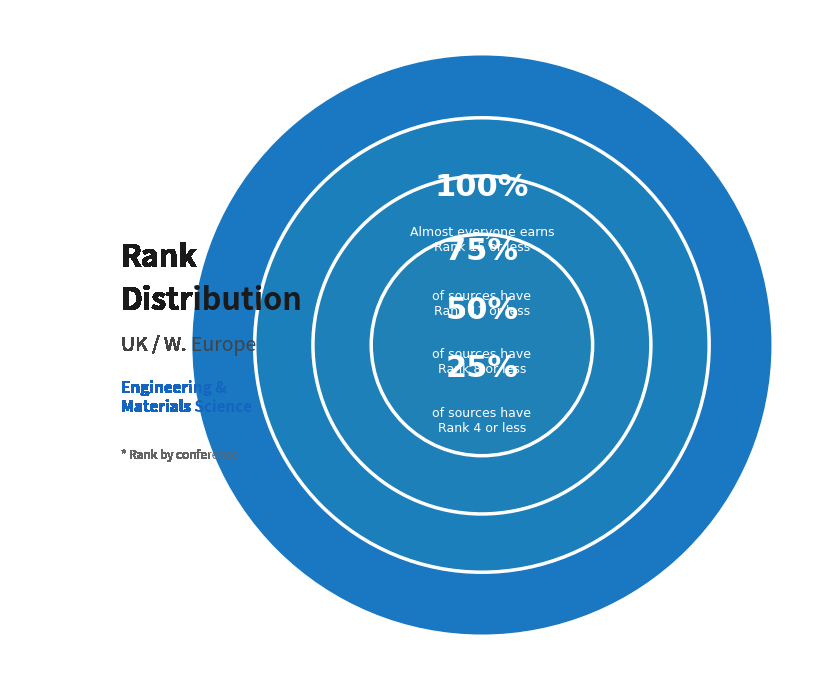

Is Rank 10 the majority of the pie?

No